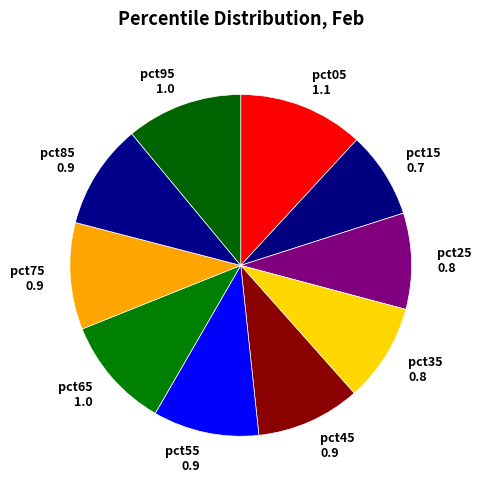

True or false: pct05 accounts for 12% of the total.

True